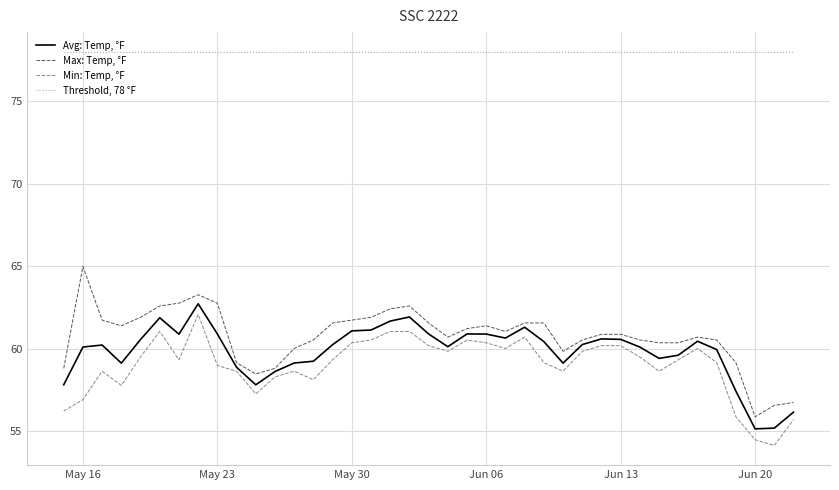

Rank the series by their maximum value, from lowest to highest.

Min: Temp, °F, Avg: Temp, °F, Max: Temp, °F, Threshold, 78 °F